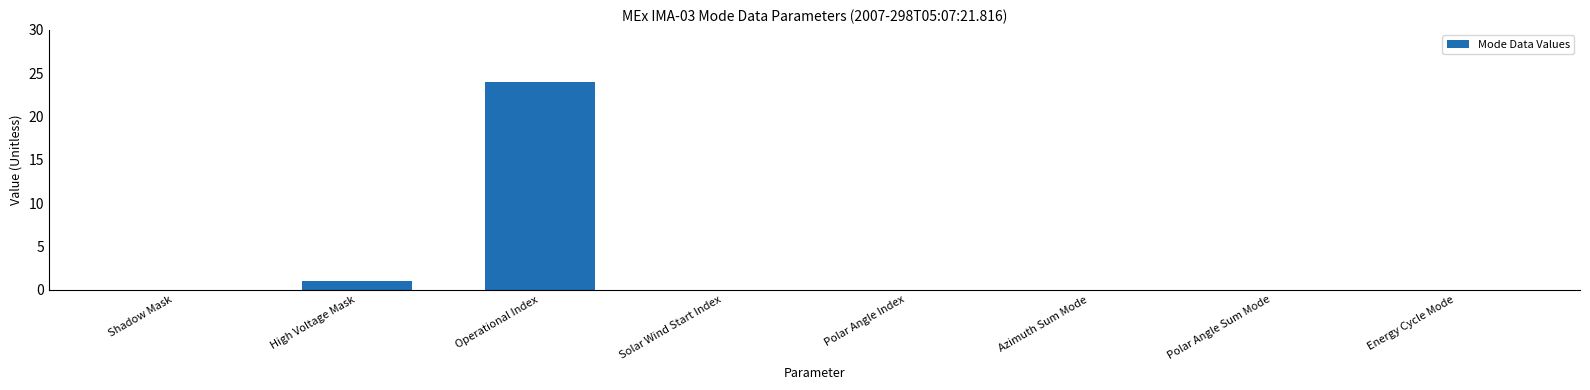

Which label corresponds to the largest value in the chart?

Operational Index